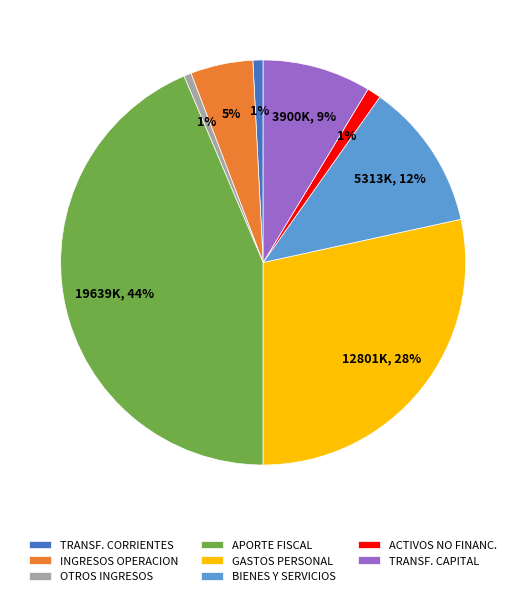

What is the largest slice in the pie chart?

APORTE FISCAL